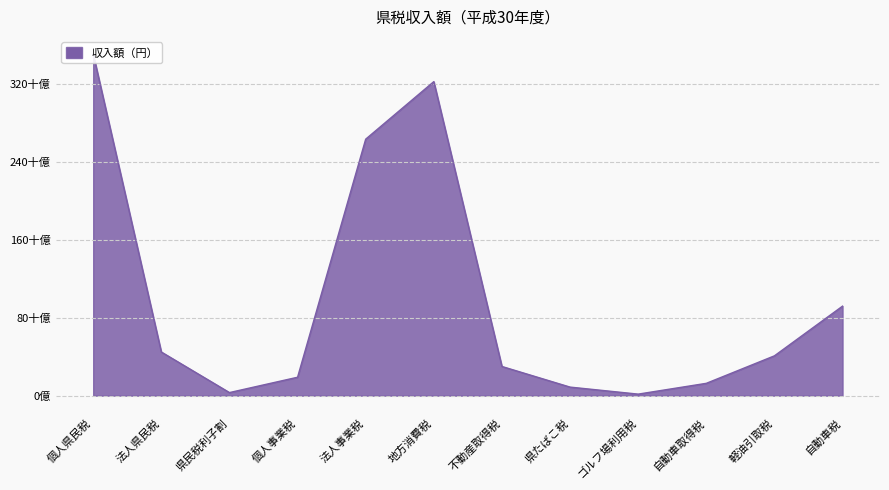

What is the label of the 6th point from the left?

地方消費税